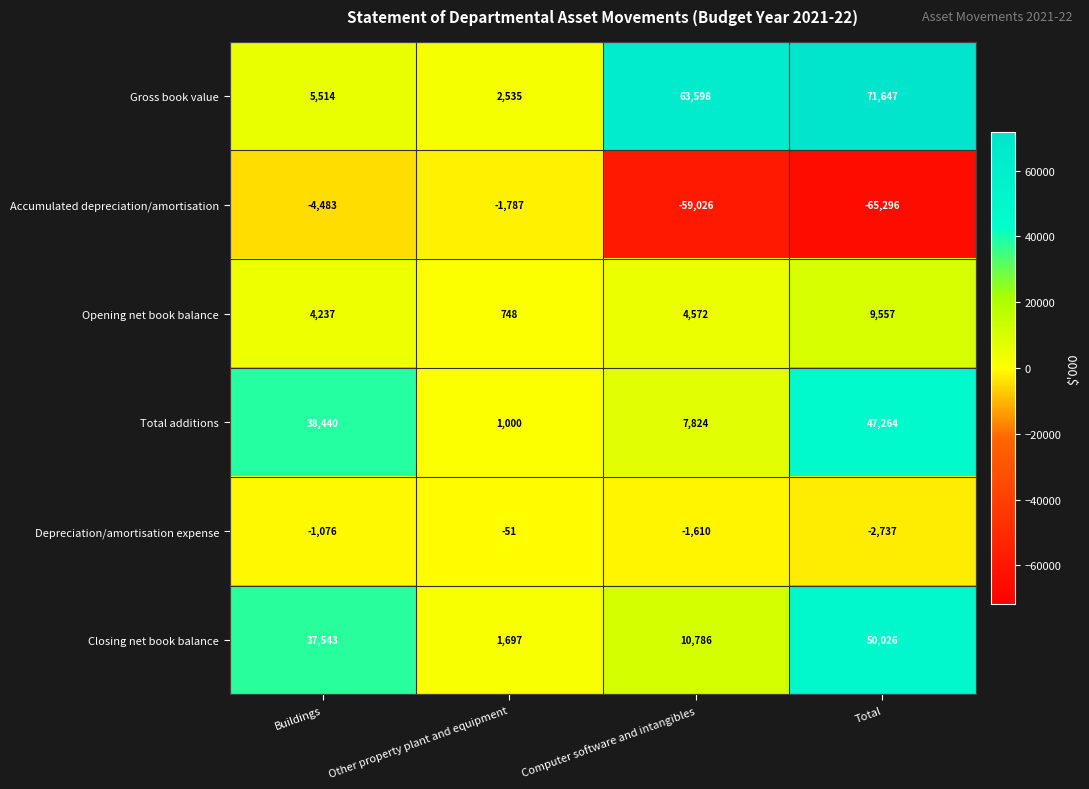

Reading left to right, extract all data points from this chart.

Gross book value: Buildings=5514	Other property plant and equipment=2535	Computer software and intangibles=63598	Total=71647
Accumulated depreciation/amortisation: Buildings=-4483	Other property plant and equipment=-1787	Computer software and intangibles=-59026	Total=-65296
Opening net book balance: Buildings=4237	Other property plant and equipment=748	Computer software and intangibles=4572	Total=9557
Total additions: Buildings=38440	Other property plant and equipment=1000	Computer software and intangibles=7824	Total=47264
Depreciation/amortisation expense: Buildings=-1076	Other property plant and equipment=-51	Computer software and intangibles=-1610	Total=-2737
Closing net book balance: Buildings=37543	Other property plant and equipment=1697	Computer software and intangibles=10786	Total=50026